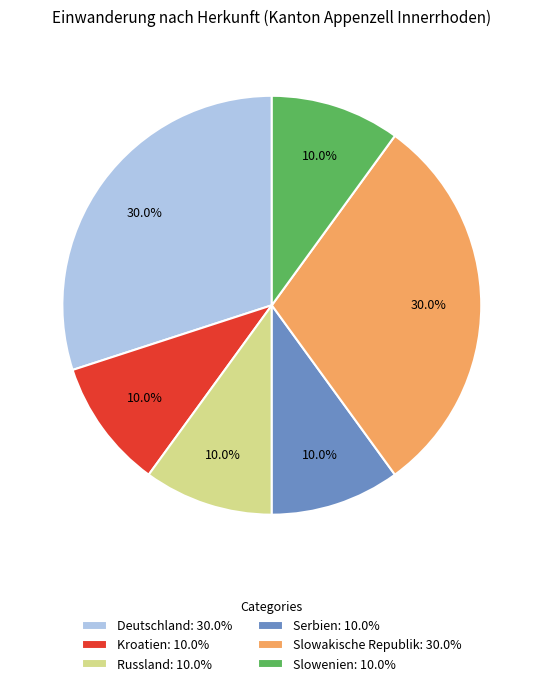

To the nearest percent, what is the combined percentage of Serbien and Russland?

20%